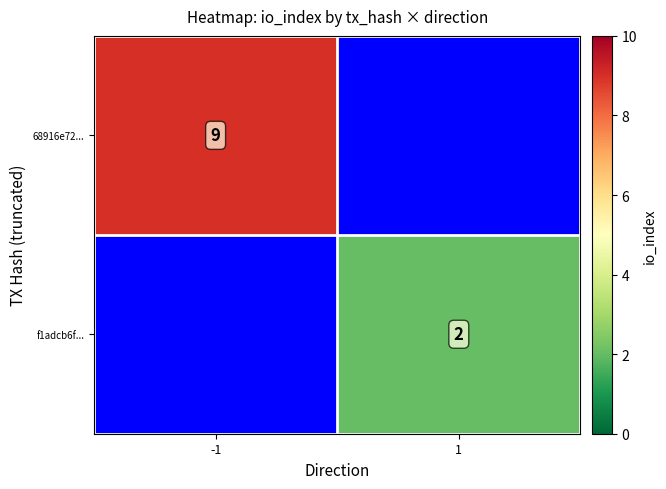

Is it true that f1adcb6f... equals 2 at 1?

True